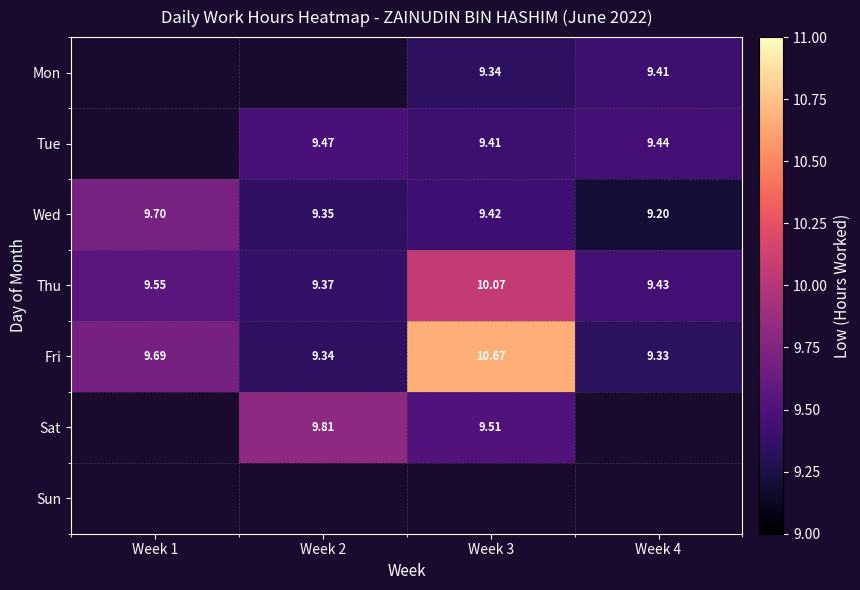

Is the value of Mon at Week 4 greater than the value of Thu at Week 4?

No